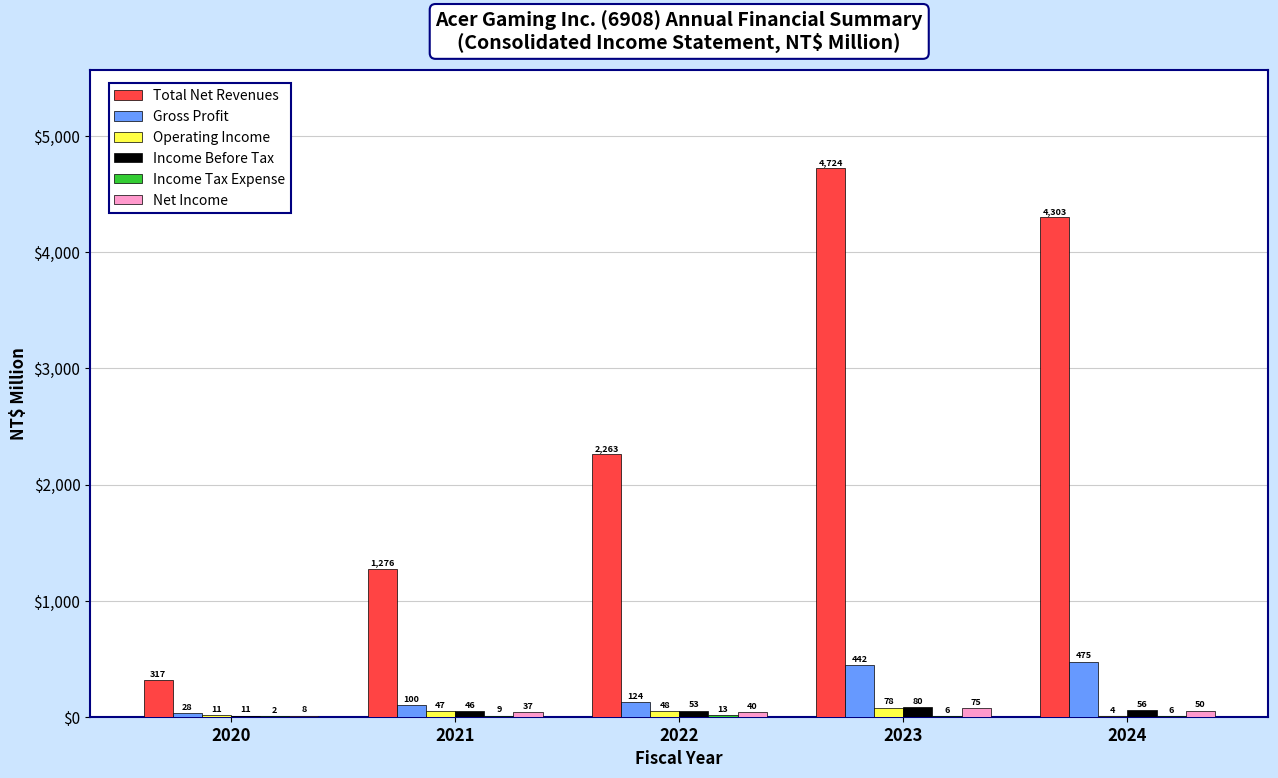

What is the sum of all Total Net Revenues values?

12881.8